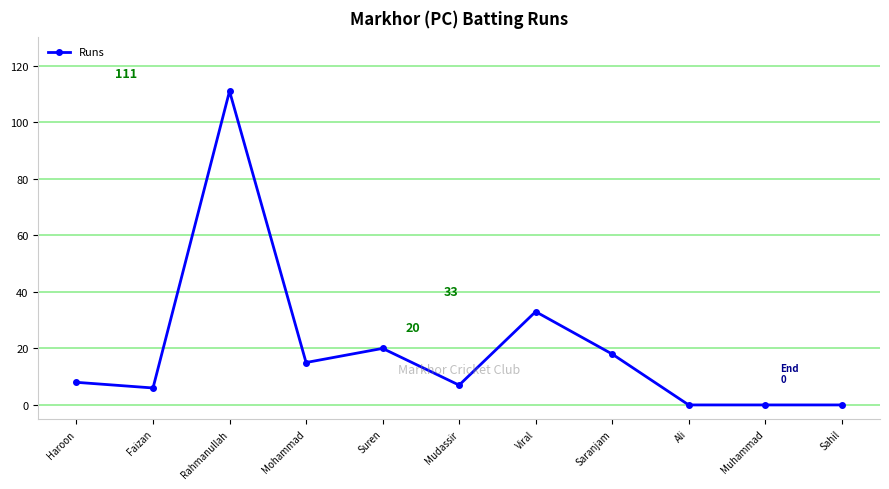

Which category has the highest value across all series?

Rahmanullah